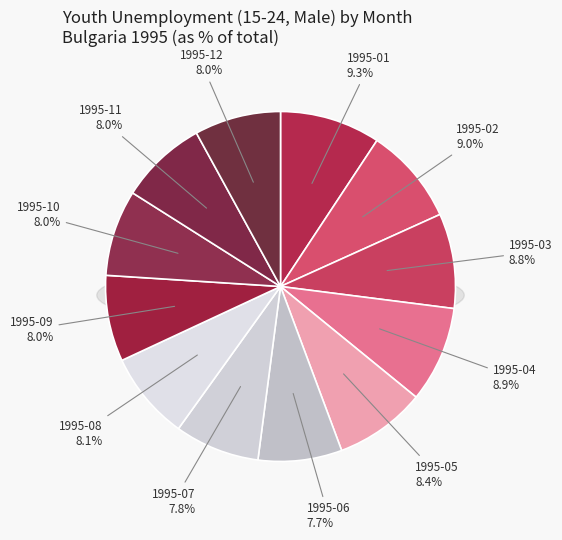

Does any single category account for the majority?

No